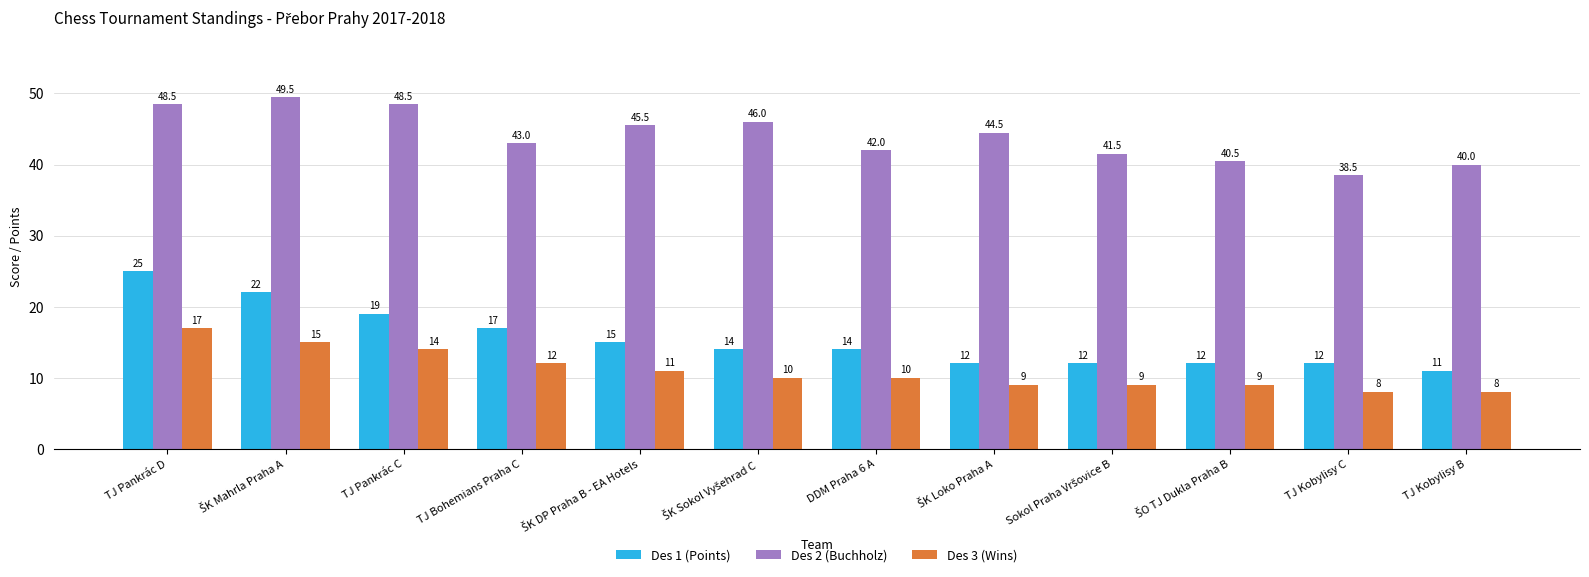

What is the approximate value of Des 3 (Wins) at TJ Kobylisy C?

8.0